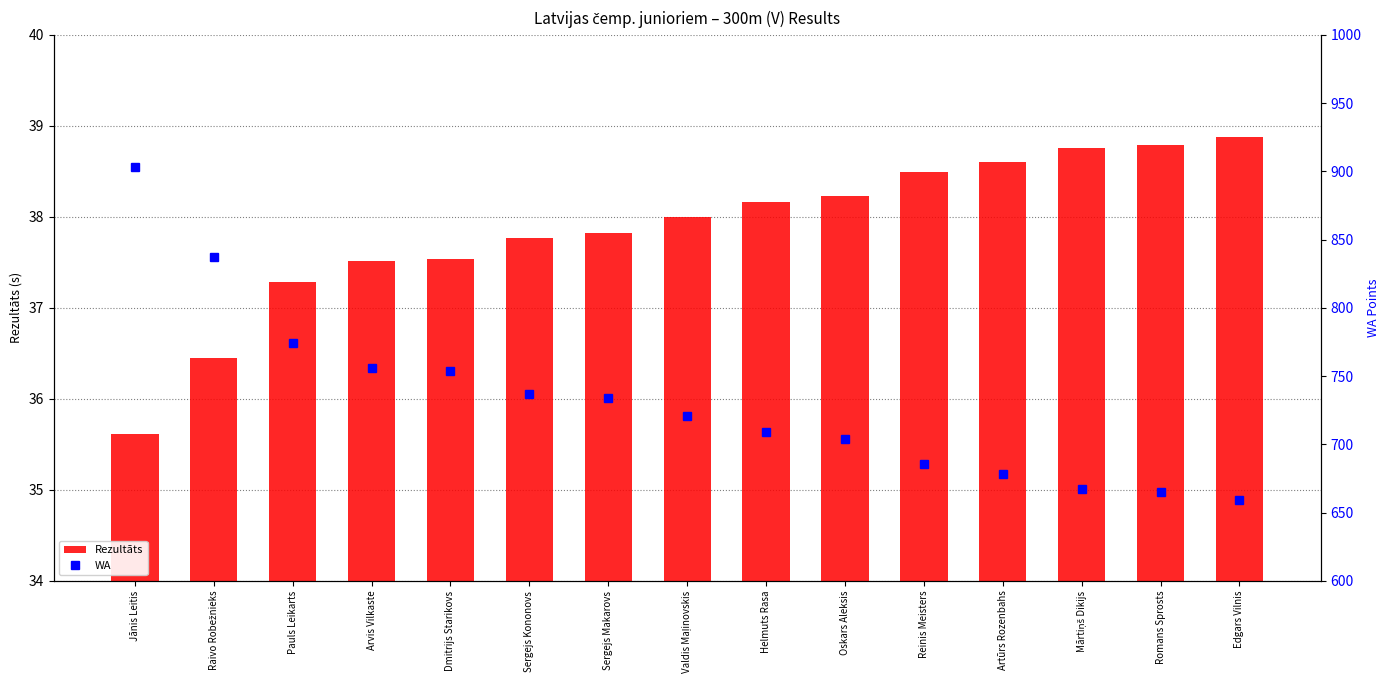

Which series changed the most between Jānis Leitis and Raivo Robežnieks?

WA